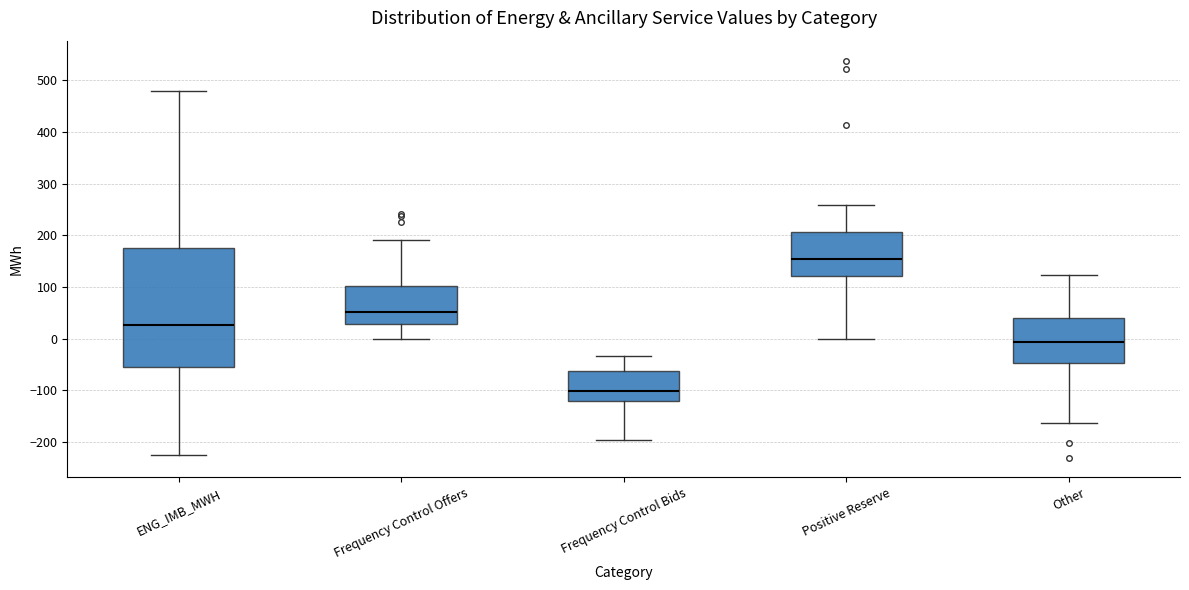

Where does the lower whisker of the box for Frequency Control Bids end on the y-axis? The values are not printed on the chart, so give them approximately, as read against the axis.

-200